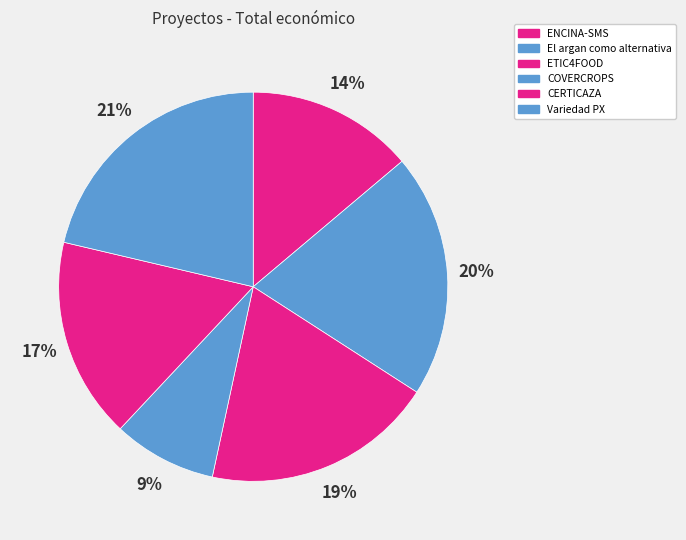

How many segments does this pie chart have?

6